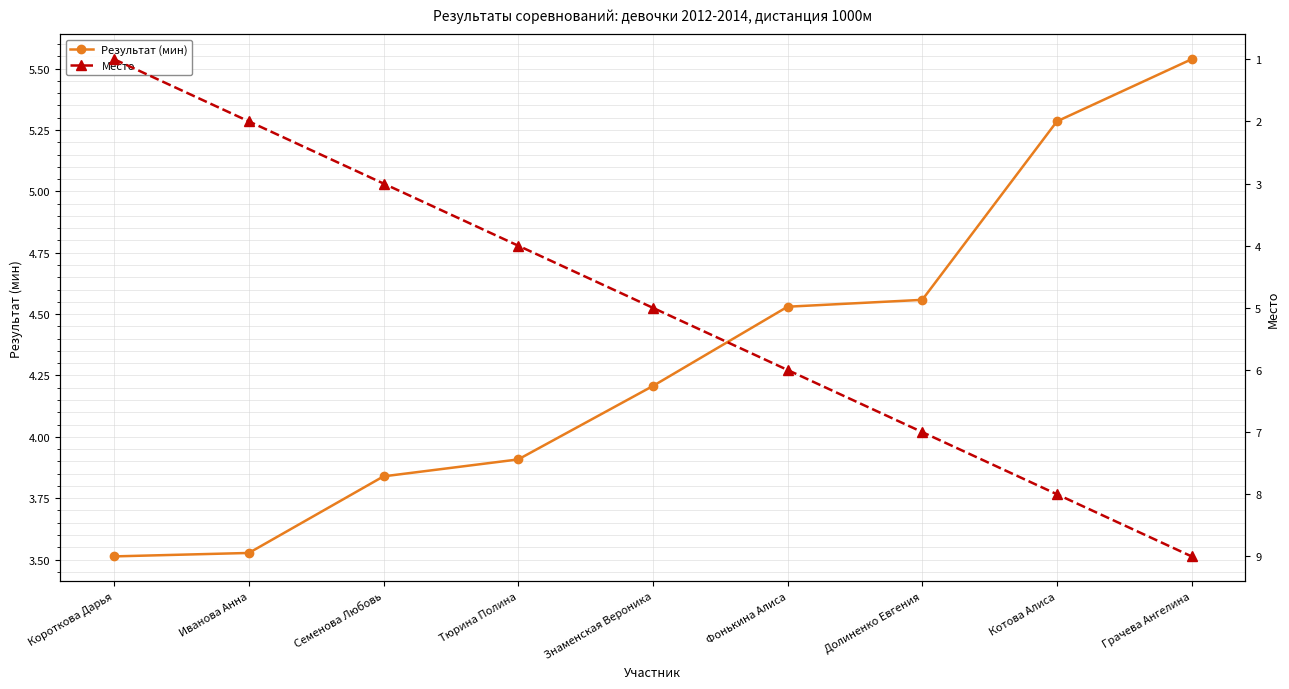

What is the total value across all series at Фонькина Алиса?

10.5